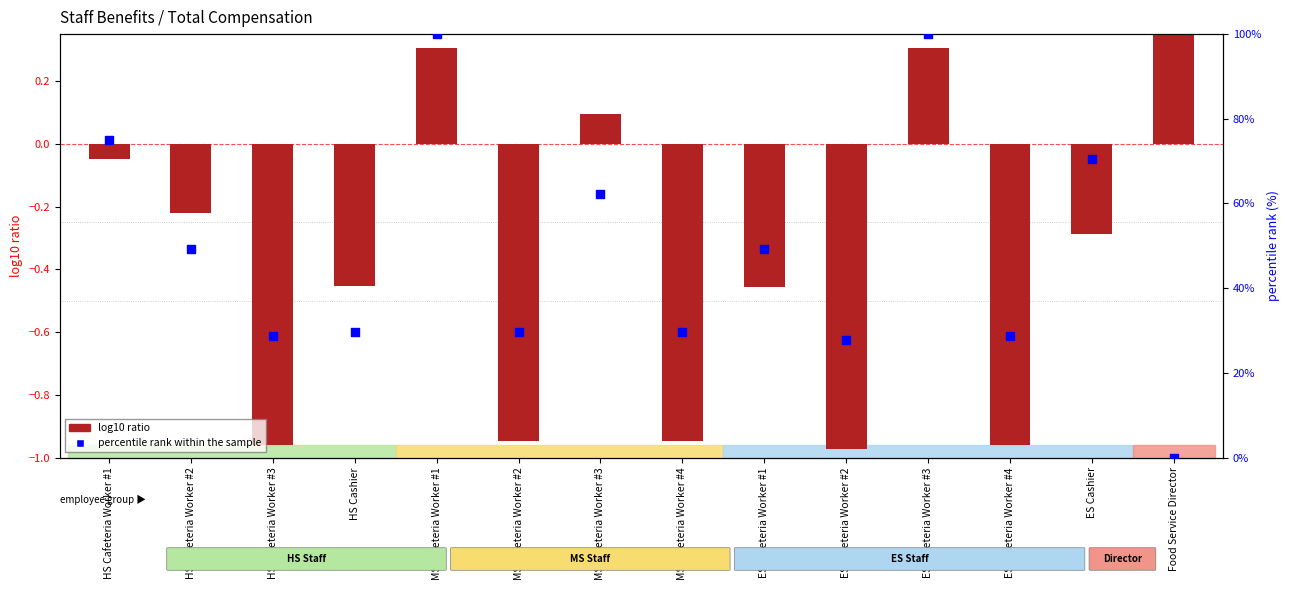

Is the value of percentile rank within the sample at HS Cashier greater than the value of log10 ratio at HS Cafeteria Worker #1?

Yes